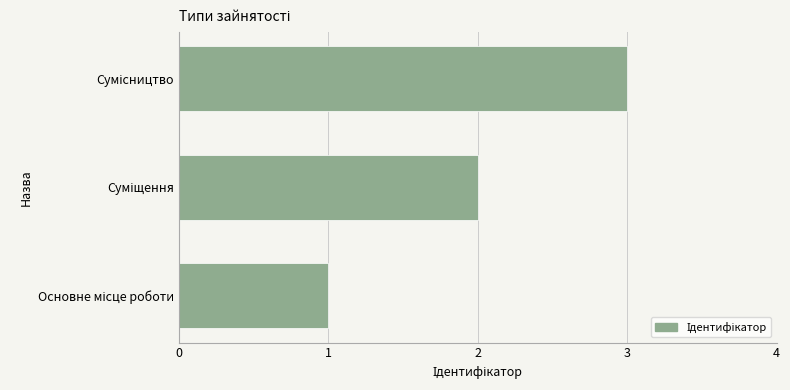

What is the maximum value shown in the chart?

3